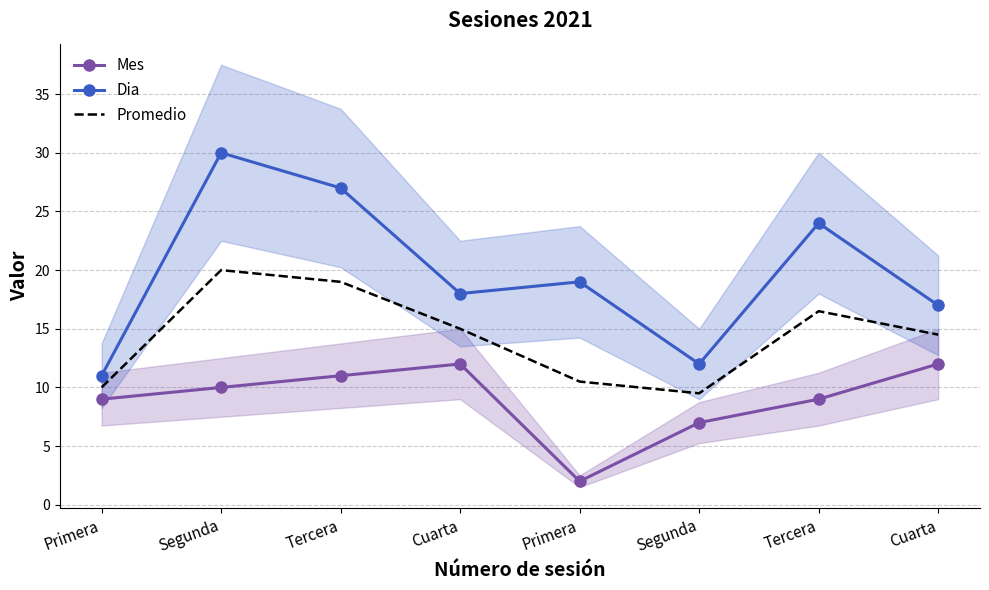

Where is the first local minimum for Dia?

Cuarta